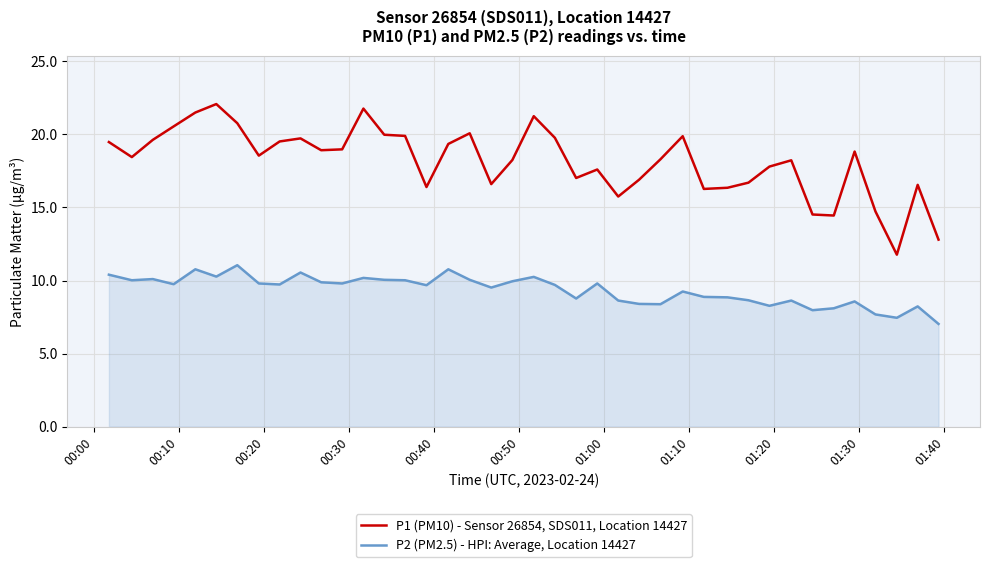

Which series has the widest spread of values?

P1 (PM10) - Sensor 26854, SDS011, Location 14427